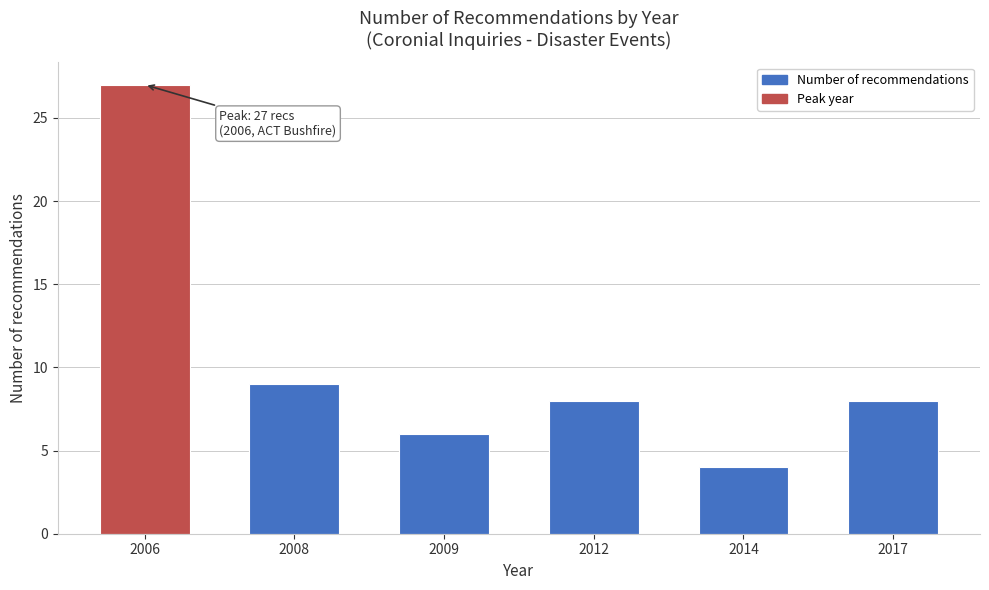

Reading right to left, transcribe all the data shown in this chart.

8	4	8	6	9	27